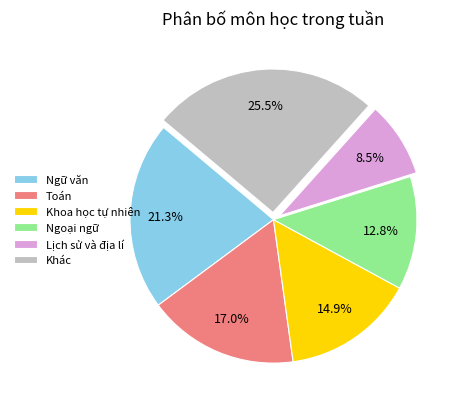

Does any single category account for the majority?

No